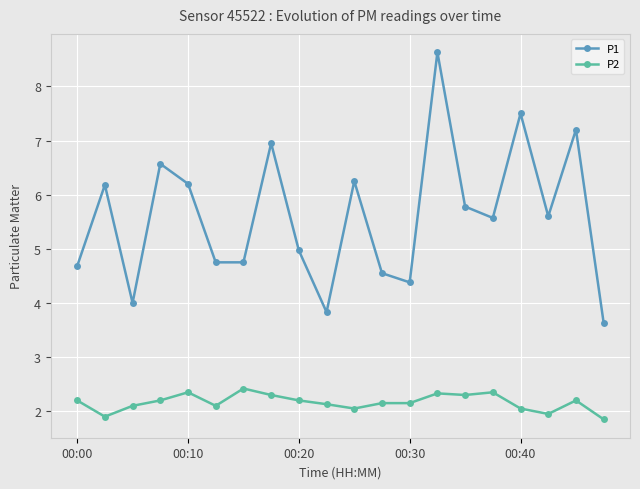

What is the maximum value for P1?

8.6